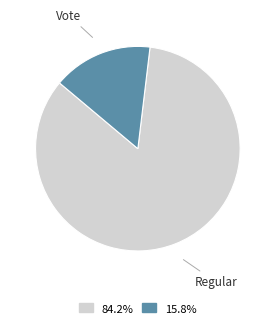

Is there any slice that represents more than half of the pie?

Yes